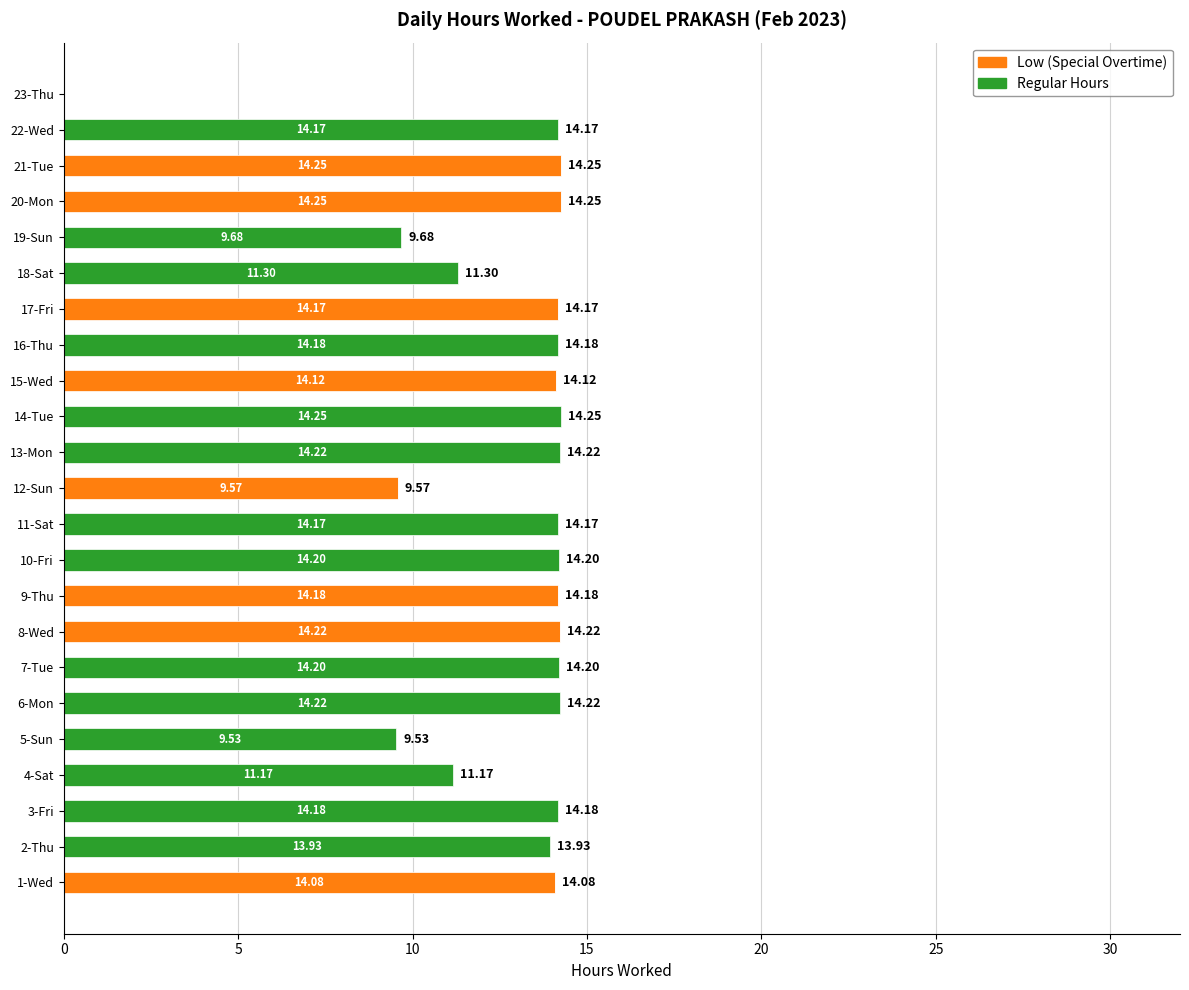

What is the total value across all series at 5-Sun?

9.5